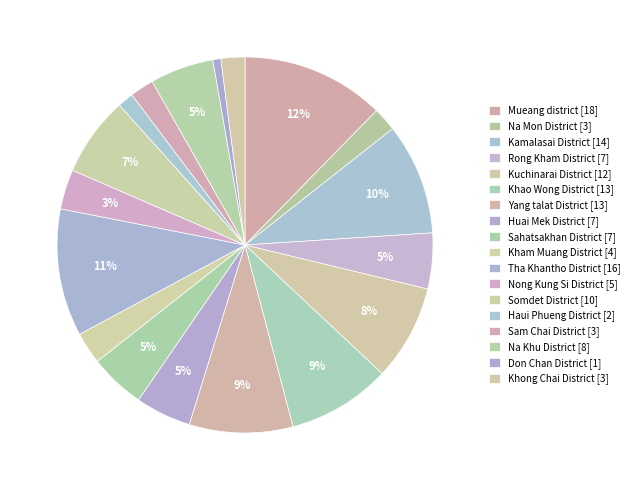

Is it true that Kamalasai District is 17% of the pie?

False